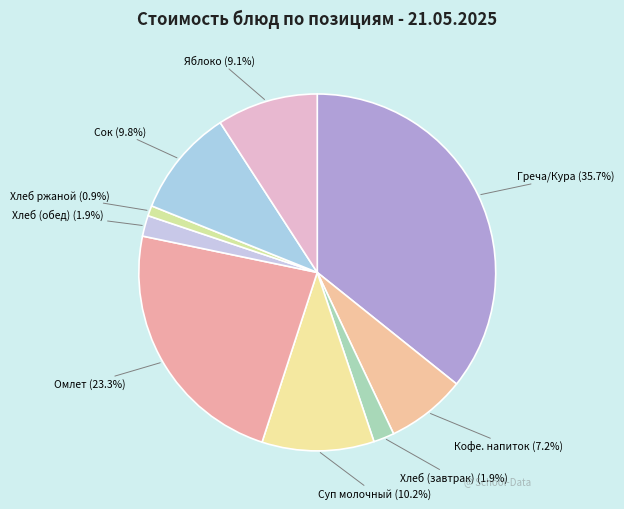

What is the smallest slice in the pie chart?

Хлеб ржаной